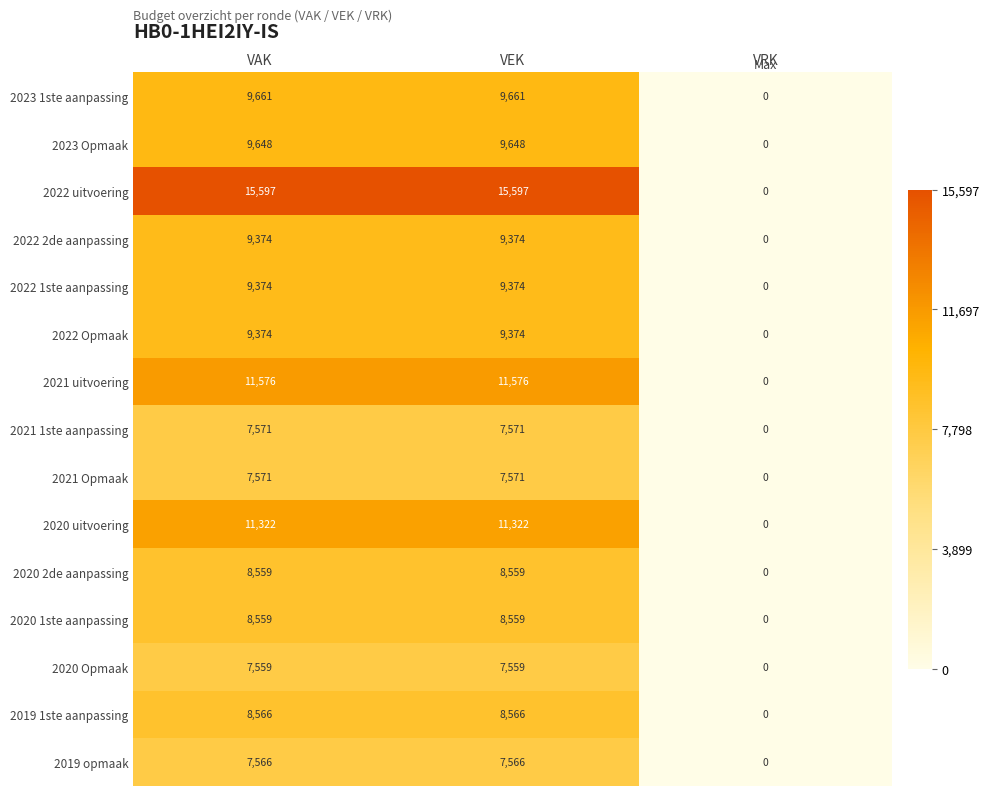

What is the approximate value of 2021 uitvoering at VEK, to the nearest 10?

11580